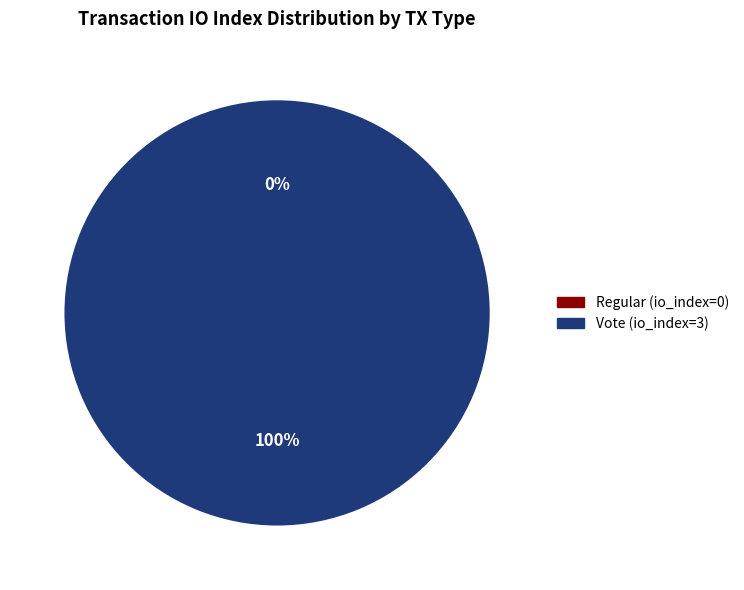

Is the sum of Regular (io_index=0) and Vote (io_index=3) greater than half?

Yes